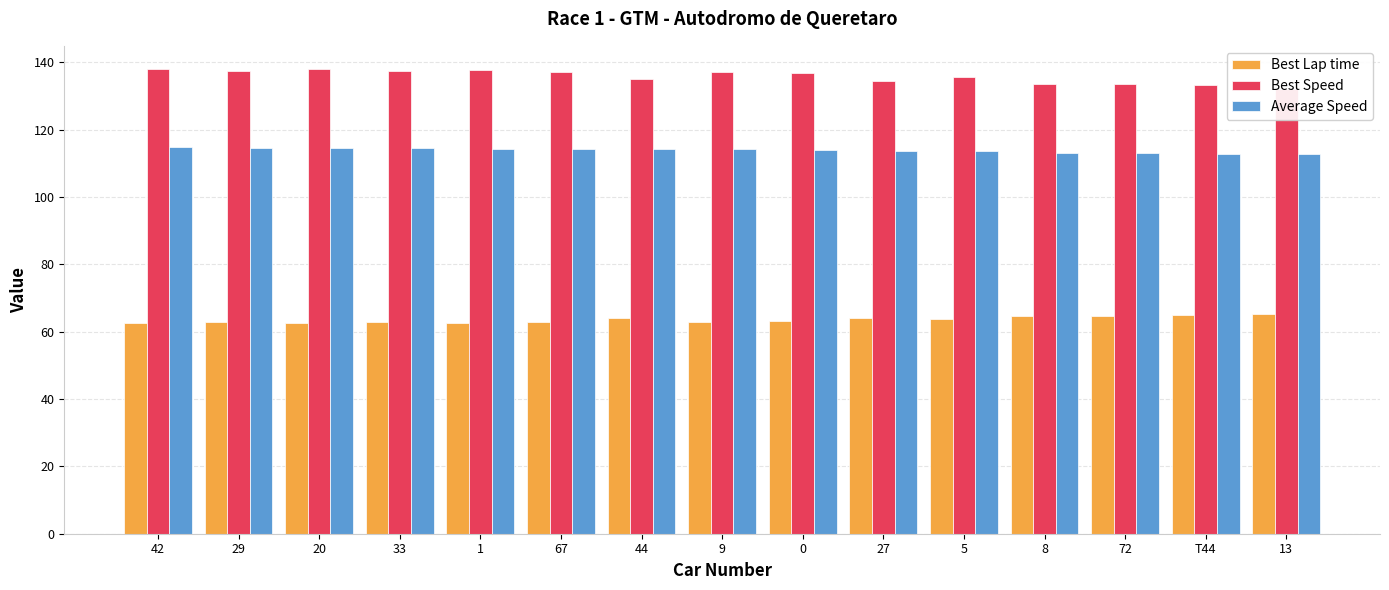

Count the number of data series in this chart.

3